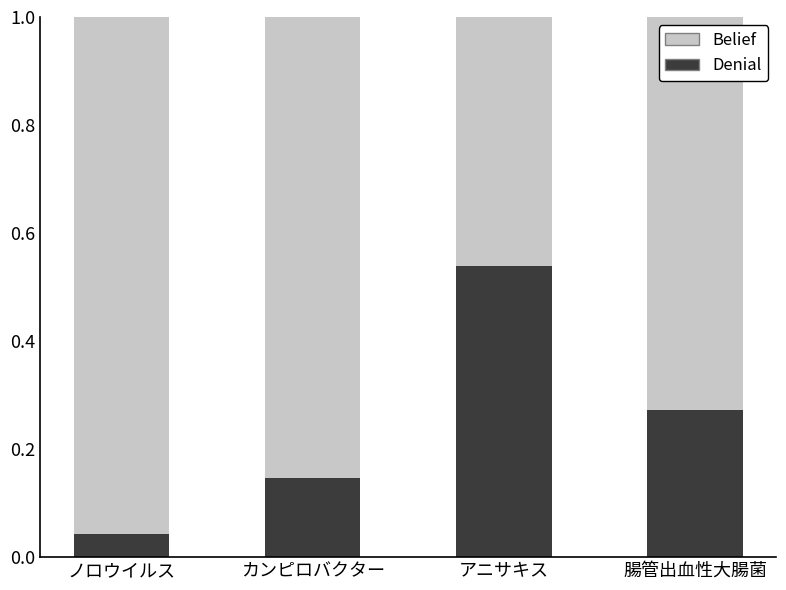

Which category has the highest value in the Denial series?

アニサキス